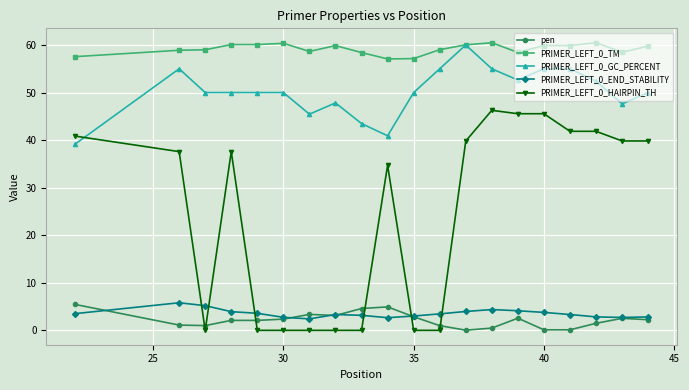

True or false: PRIMER_LEFT_0_GC_PERCENT and pen cross at least once.

False